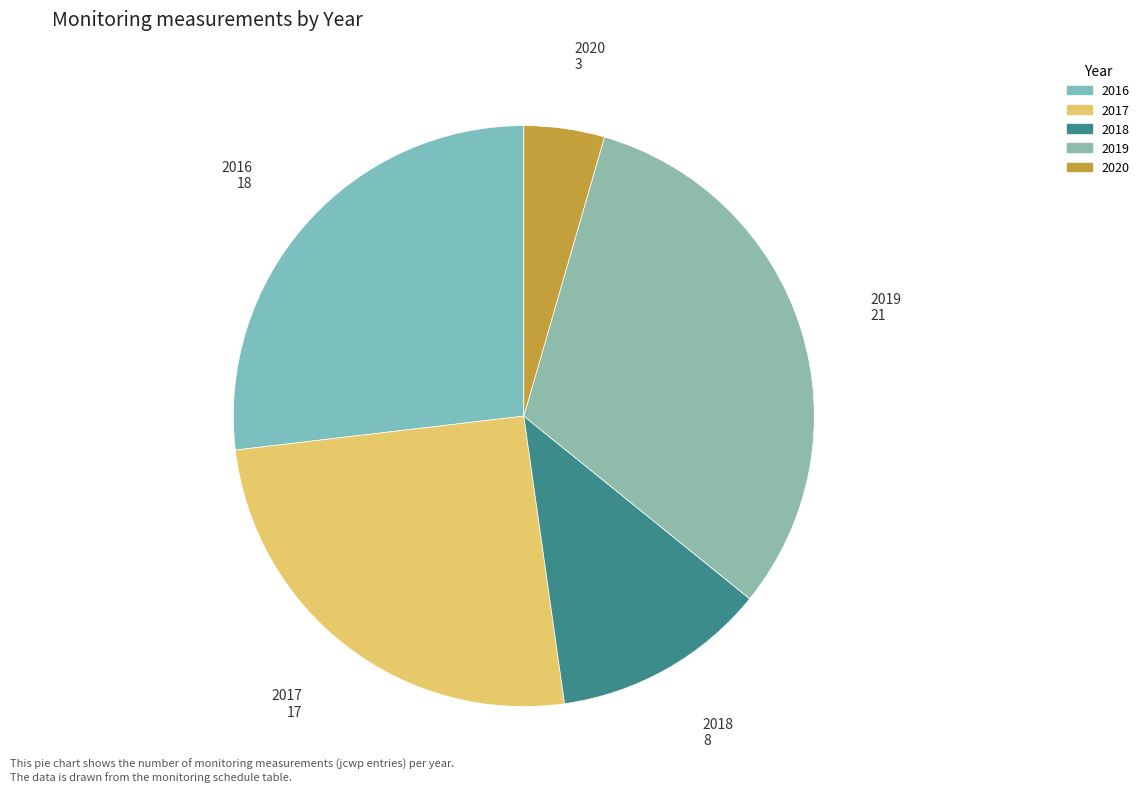

The 2018 slice represents 22% of the pie. True or false?

False